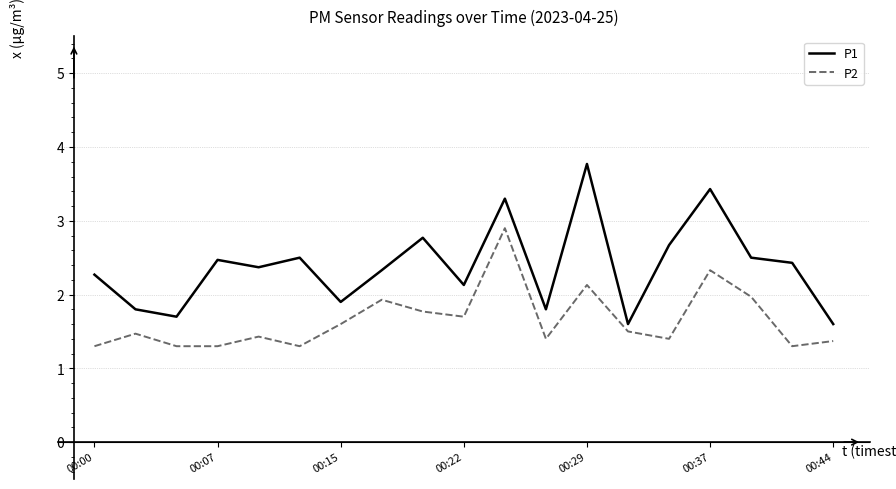

List the series in order of their overall mean, lowest first.

P2, P1